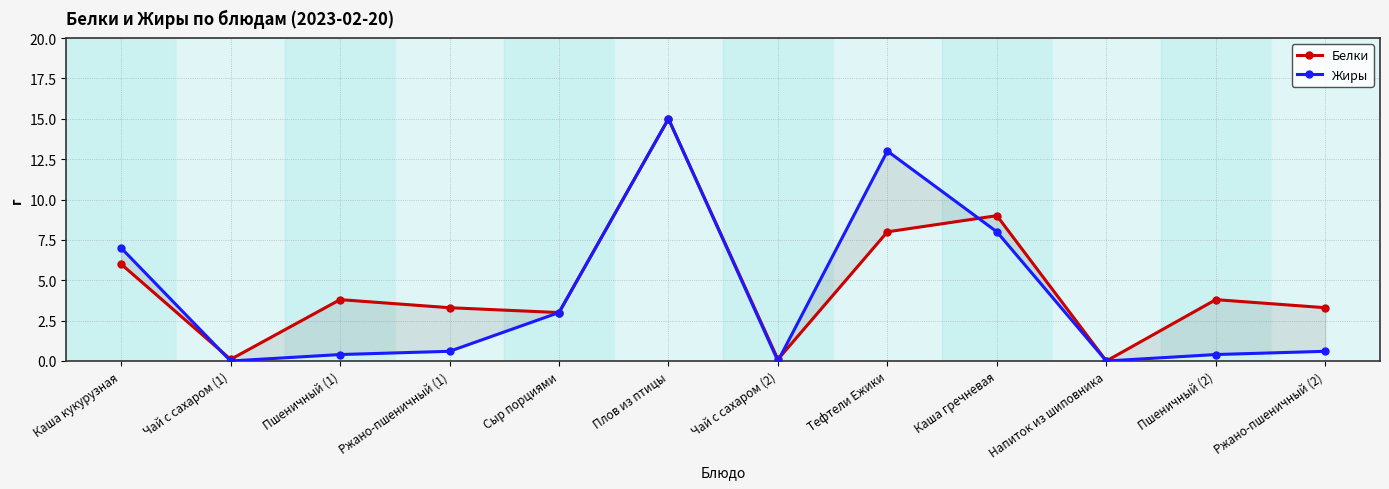

What is the label of the 6th point from the right?

Чай с сахаром (2)